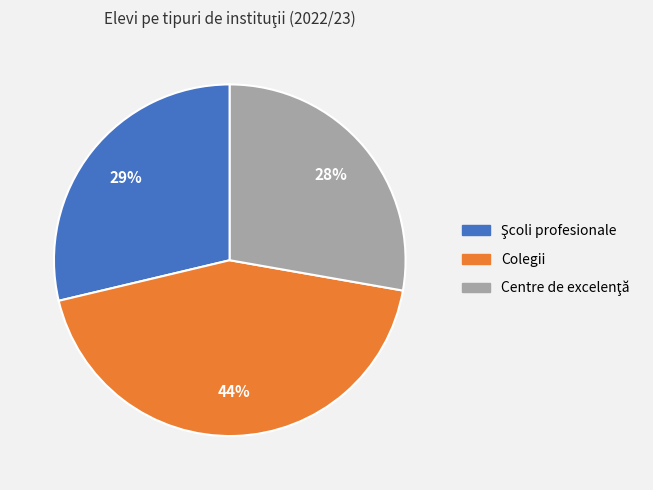

To the nearest percent, what is the difference between the largest and smallest slice percentages?

16%